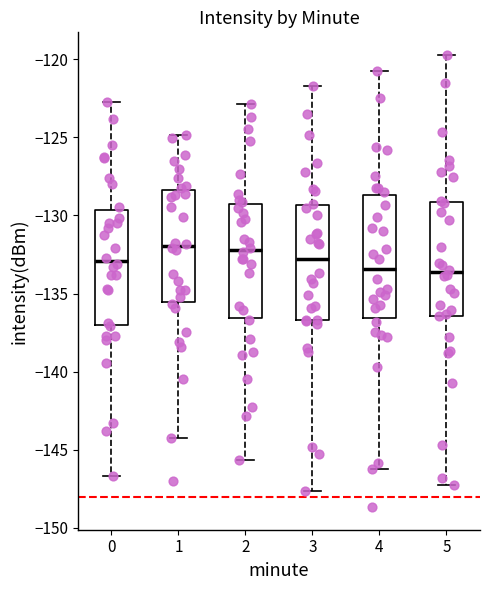

Reading left to right, read every box against the y-axis: the position of its median line, the range the box covers, and the ends of its whiskers. The values are not printed on the chart, so give them approximately, as read against the axis.

0: median -133.0, box -137.0 to -129.5, whiskers -146.5 to -122.5
1: median -132.0, box -135.5 to -128.5, whiskers -144.5 to -125.0
2: median -132.0, box -136.5 to -129.0, whiskers -145.5 to -123.0
3: median -133.0, box -136.5 to -129.5, whiskers -147.5 to -121.5
4: median -133.5, box -136.5 to -128.5, whiskers -146.5 to -120.5
5: median -133.5, box -136.5 to -129.0, whiskers -147.5 to -119.5